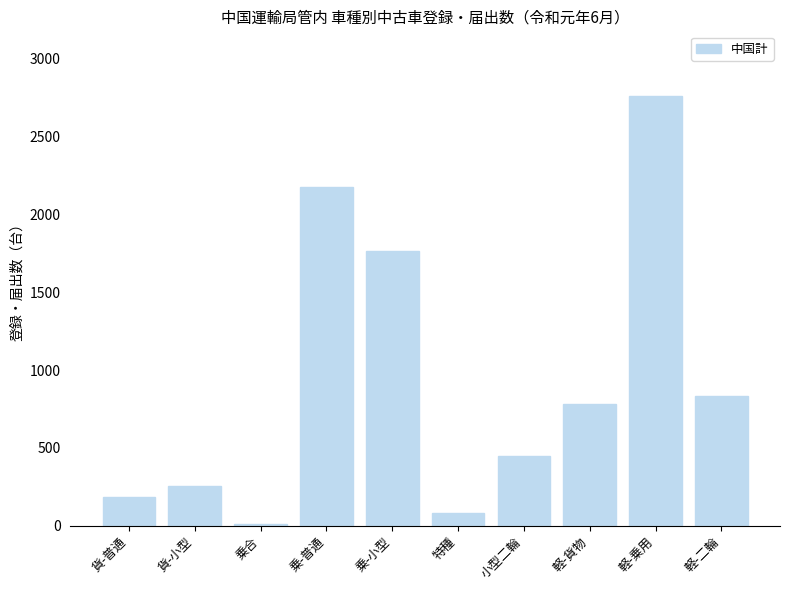

Are the bars grouped side by side (vs. stacked)?

No